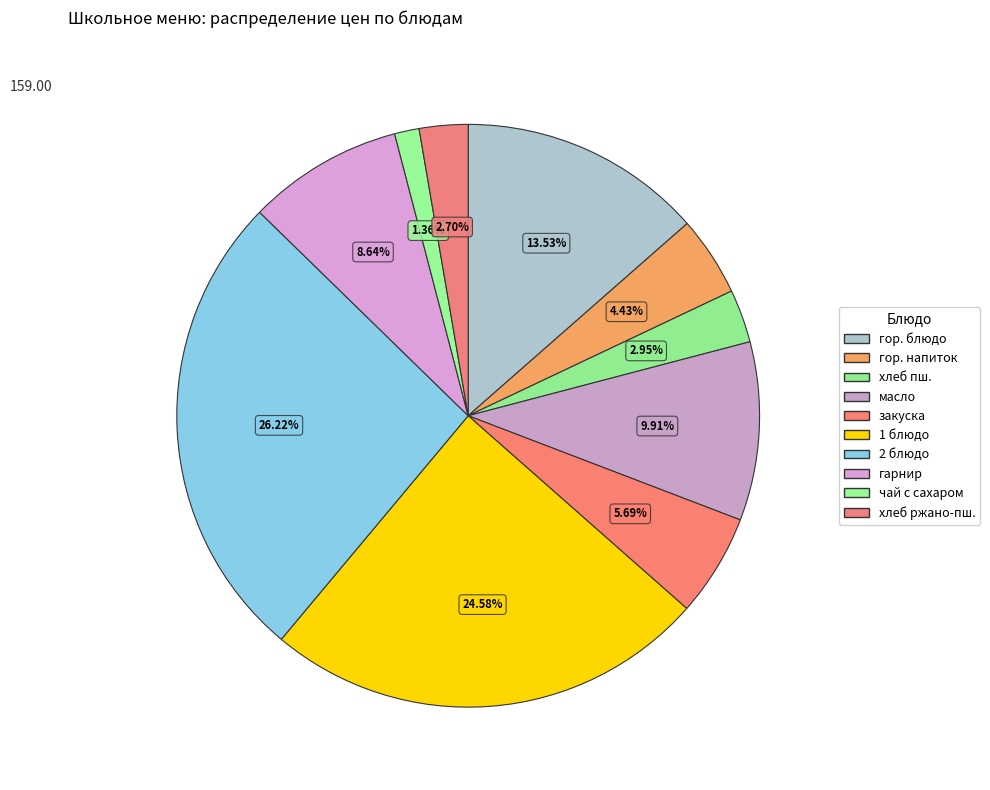

Count the number of slices in the pie.

10